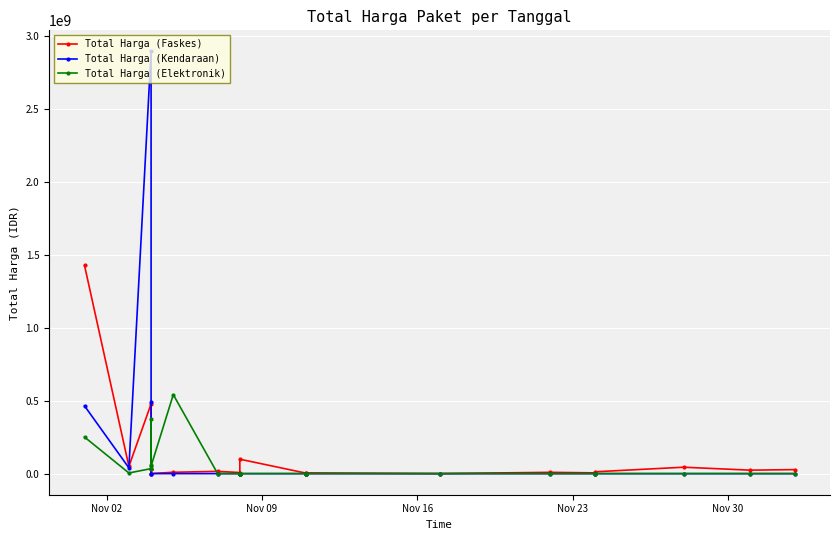

The value of Total Harga (Faskes) at 9 is 86219. True or false?

False